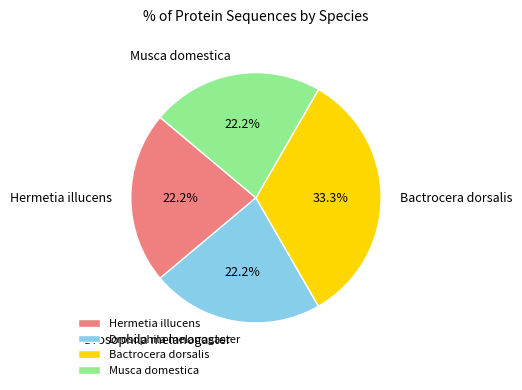

What is the ratio of the value at Hermetia illucens to the value at Drosophila melanogaster?

1.0